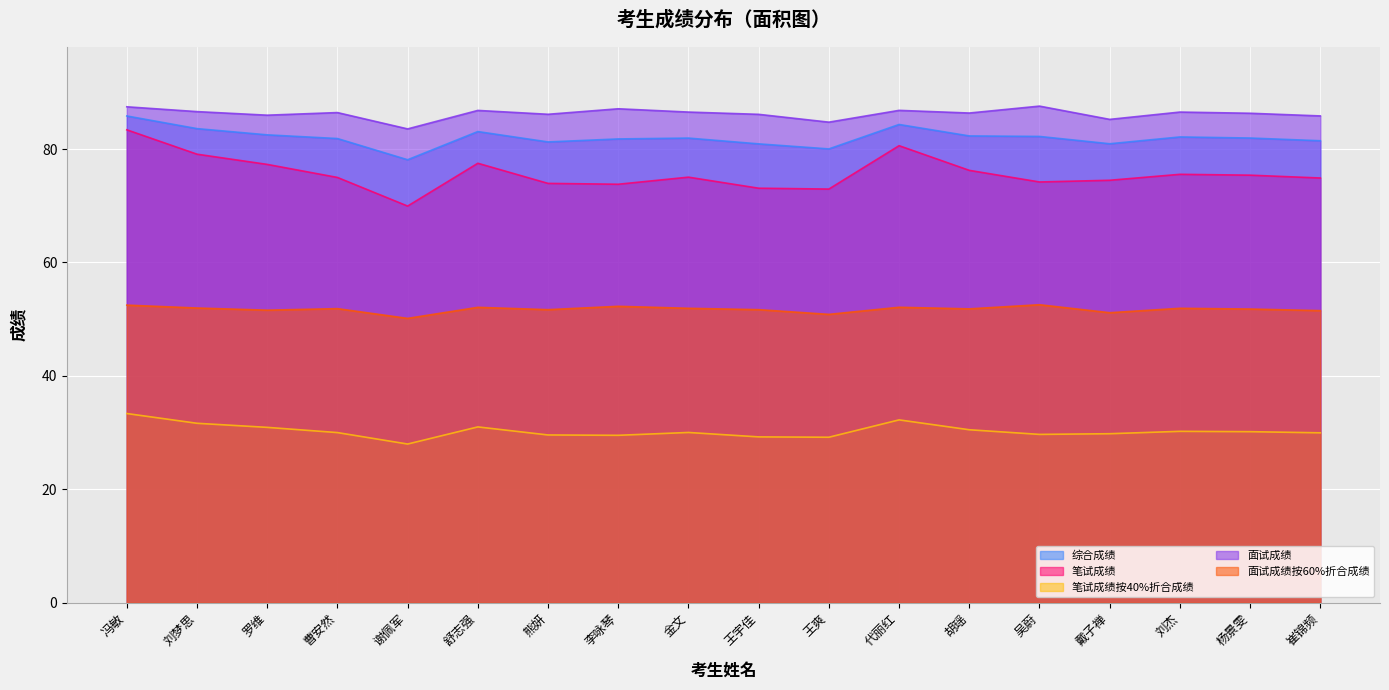

What is the value of the 综合成绩 point at the 9th from the left?

81.9